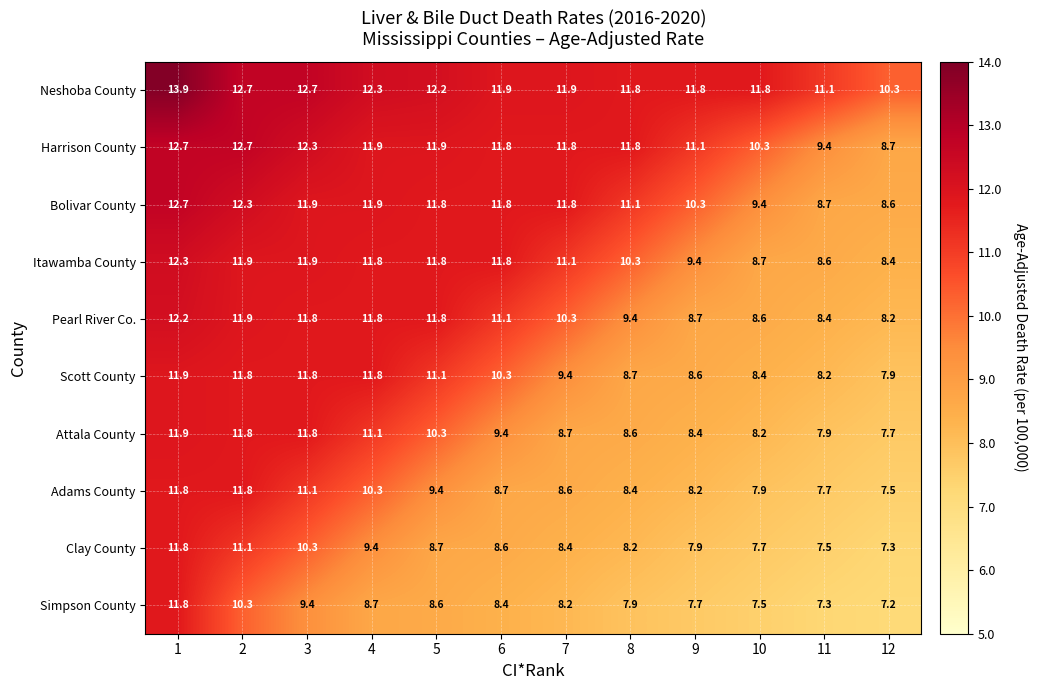

What is the approximate value of Bolivar County at 2?

12.3